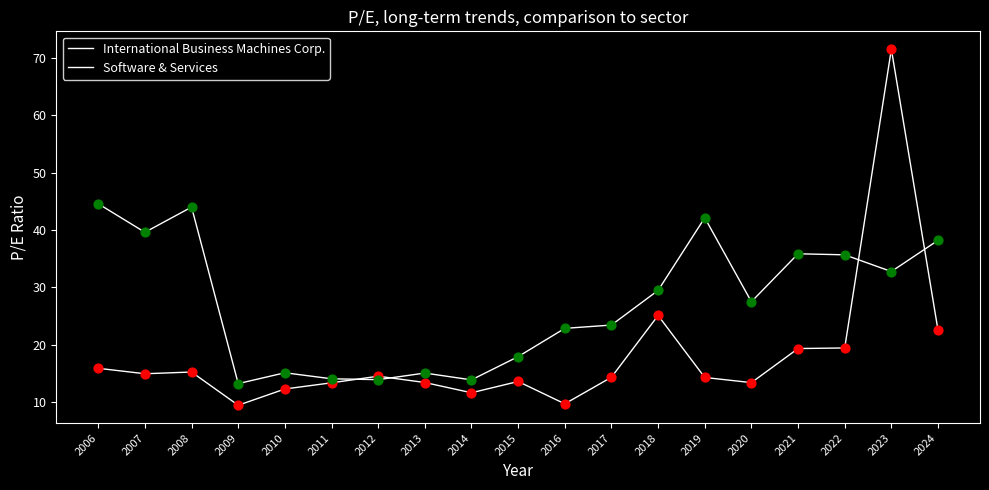

Which series has the largest total across all categories?

Software & Services